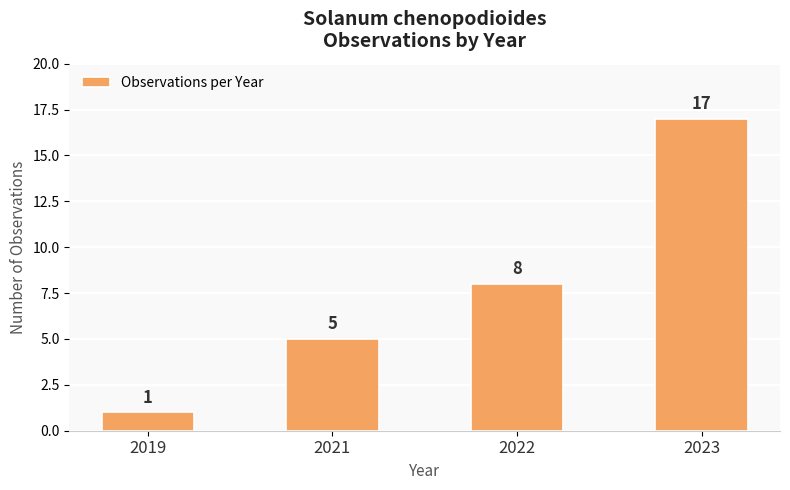

Read the value at 2021, to the nearest 5.

5